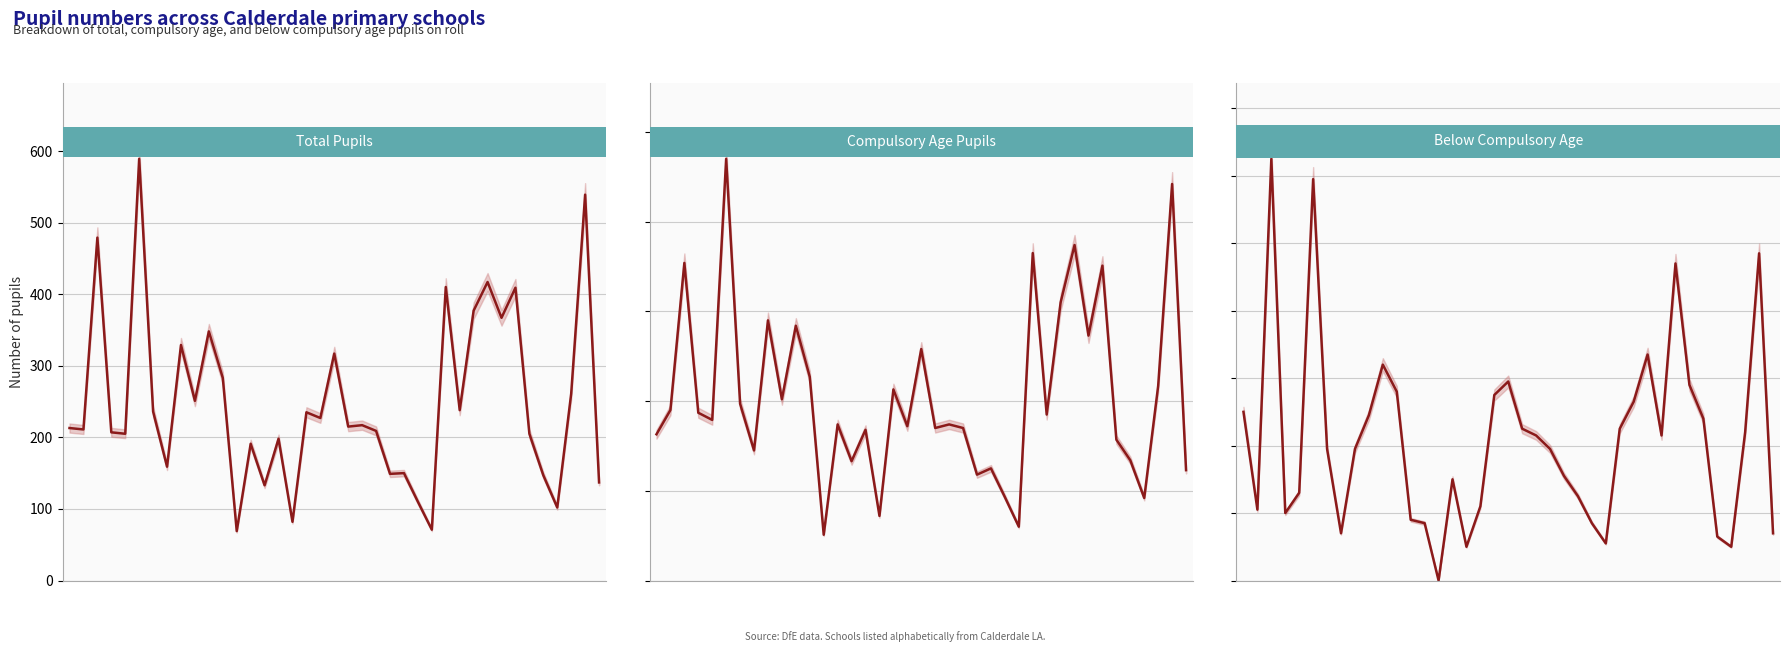

What are all the series names shown in the legend?

Total number of pupils on roll, Compulsory school age pupils, Pupils below compulsory school age